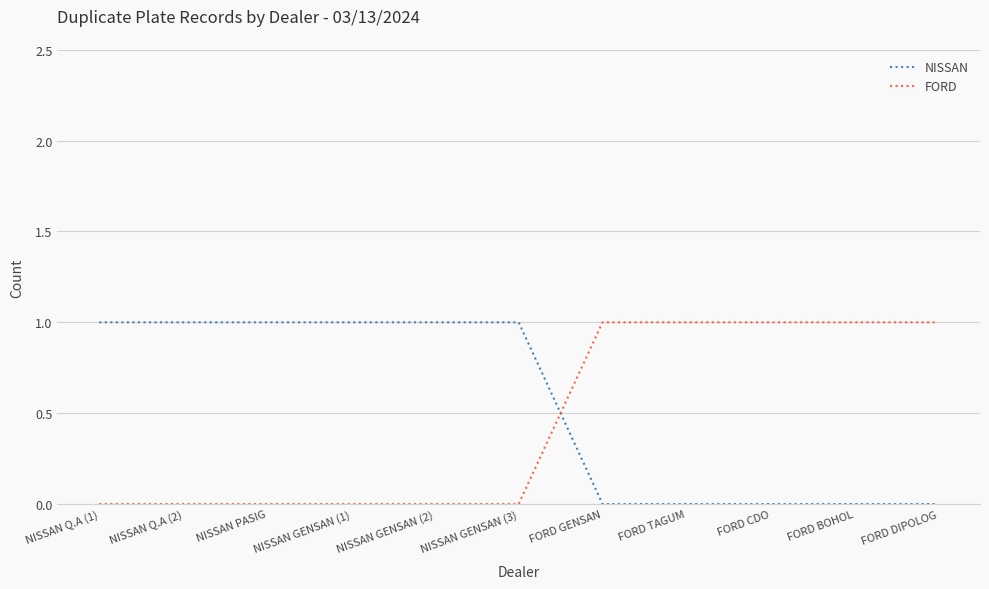

Rank the series at NISSAN GENSAN (1) from lowest to highest value.

FORD, NISSAN